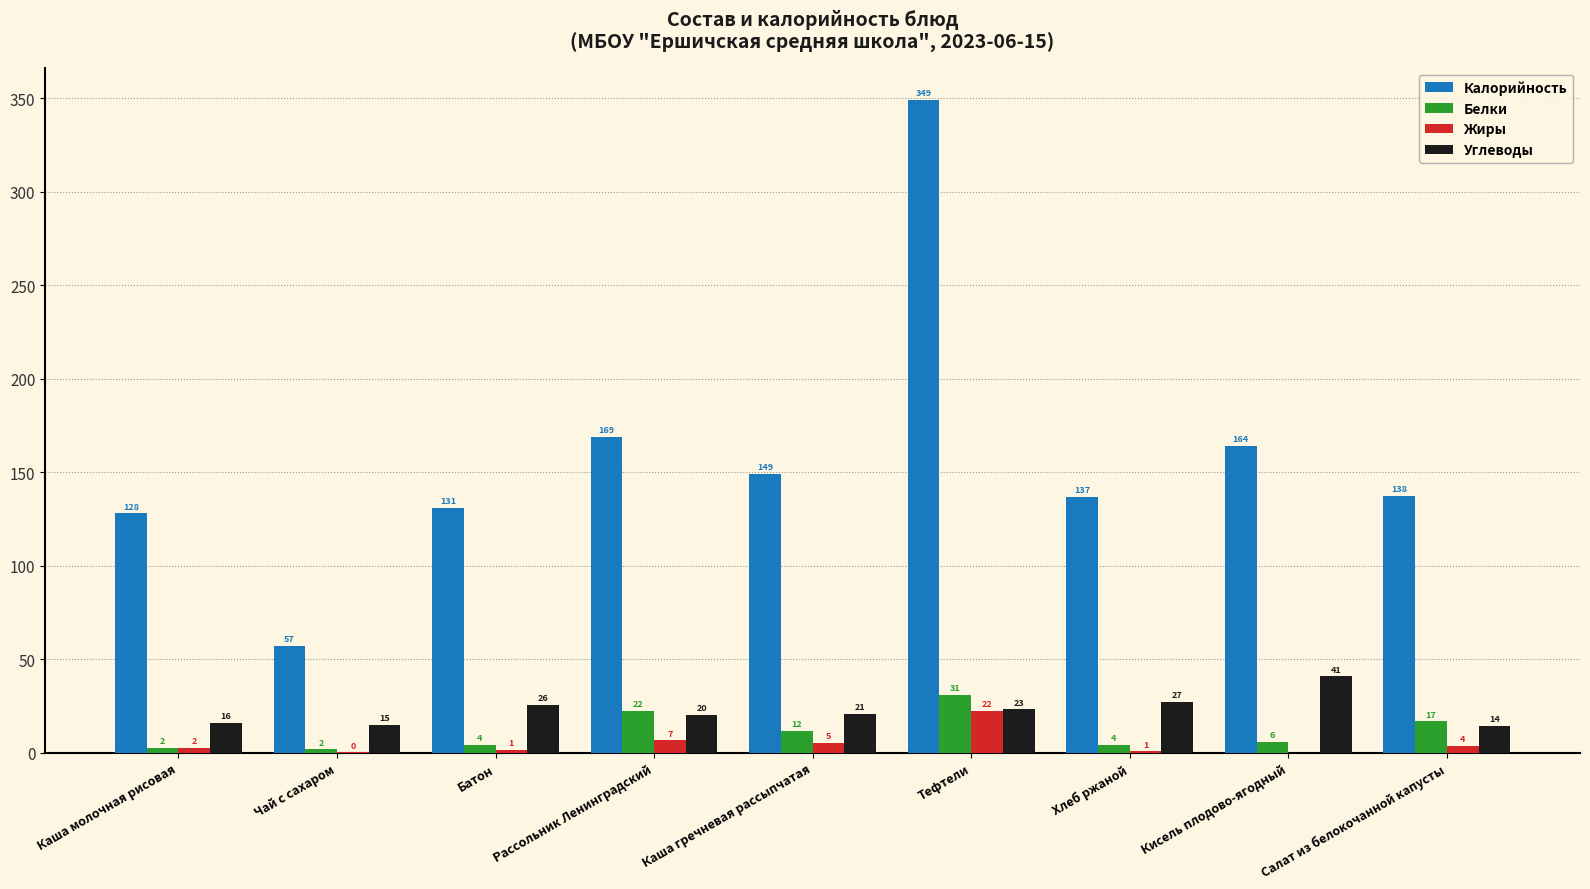

What is the sum of all Жиры values?

43.0